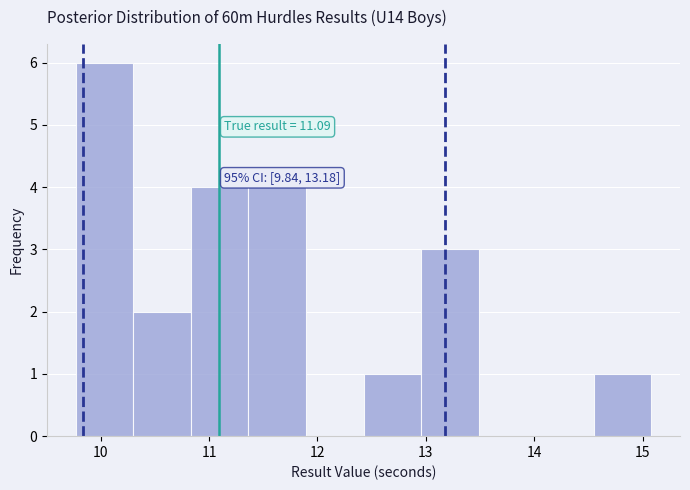

Over which range of the x-axis is the bar tallest?

9.8 to 10.3